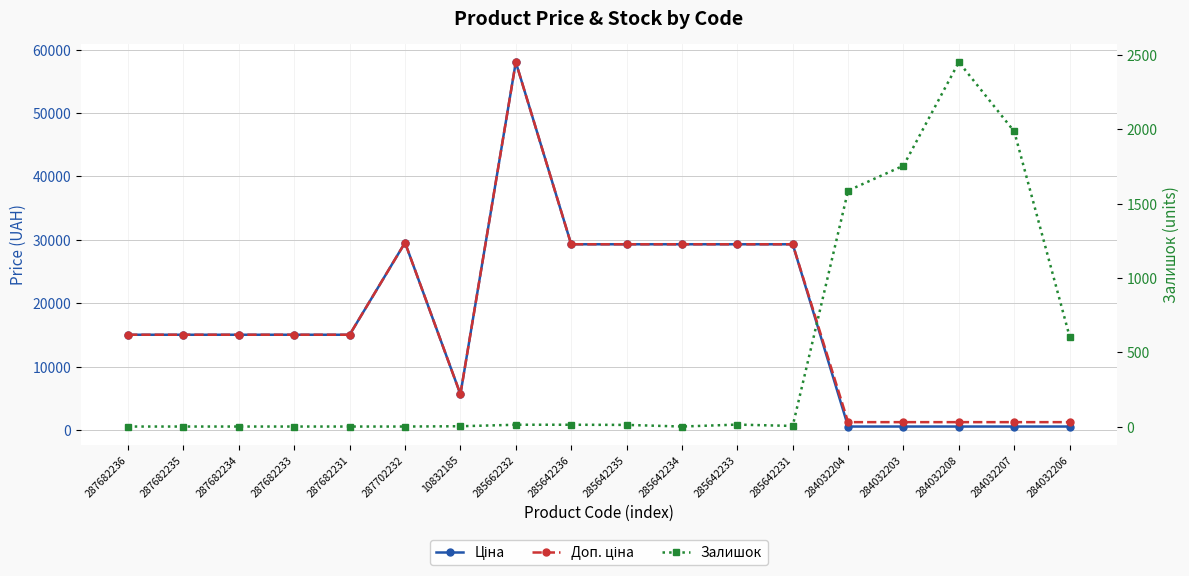

Reading left to right, list all the values displayed in this chart.

Ціна: 287682236=15019.2	287682235=15019.2	287682234=15019.2	287682233=15019.2	287682231=15019.2	287702232=29548.9	10832185=5636.0	285662232=58037.0	285642236=29294.9	285642235=29294.9	285642234=29294.9	285642233=29294.9	285642231=29294.9	284032204=535.4	284032203=535.4	284032208=535.4	284032207=535.4	284032206=535.4
Доп. ціна: 287682236=15019.2	287682235=15019.2	287682234=15019.2	287682233=15019.2	287682231=15019.2	287702232=29548.9	10832185=5636.0	285662232=58037.0	285642236=29294.9	285642235=29294.9	285642234=29294.9	285642233=29294.9	285642231=29294.9	284032204=1227.2	284032203=1227.2	284032208=1227.2	284032207=1227.2	284032206=1227.2
Залишок: 287682236=0.0	287682235=0.0	287682234=0.0	287682233=0.0	287682231=0.0	287702232=0.0	10832185=2.0	285662232=12.0	285642236=12.0	285642235=11.0	285642234=0.0	285642233=13.0	285642231=4.0	284032204=1588.0	284032203=1756.0	284032208=2453.0	284032207=1986.0	284032206=605.0